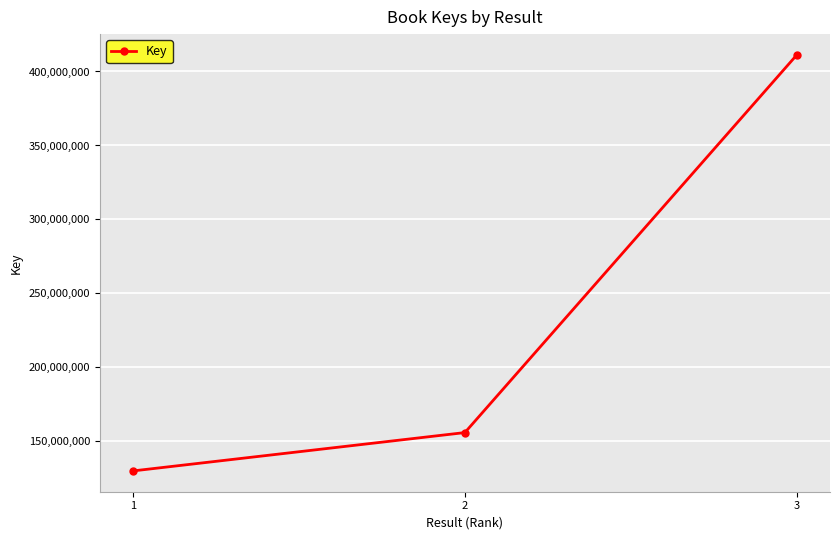

Is it true that the value at 2 is 155983380?

True